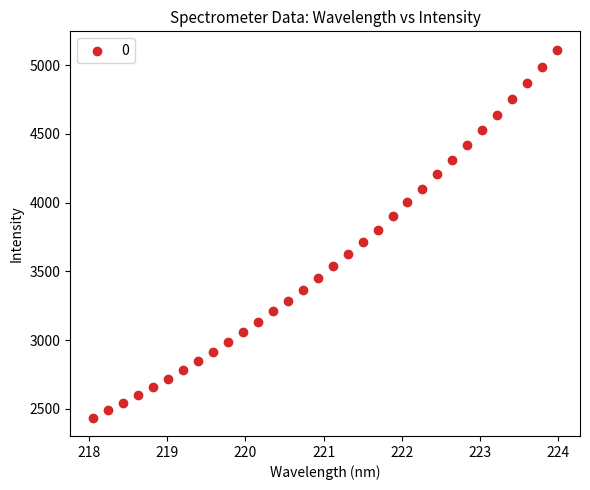

What is the range of Y values (max minus min)?

2674.3